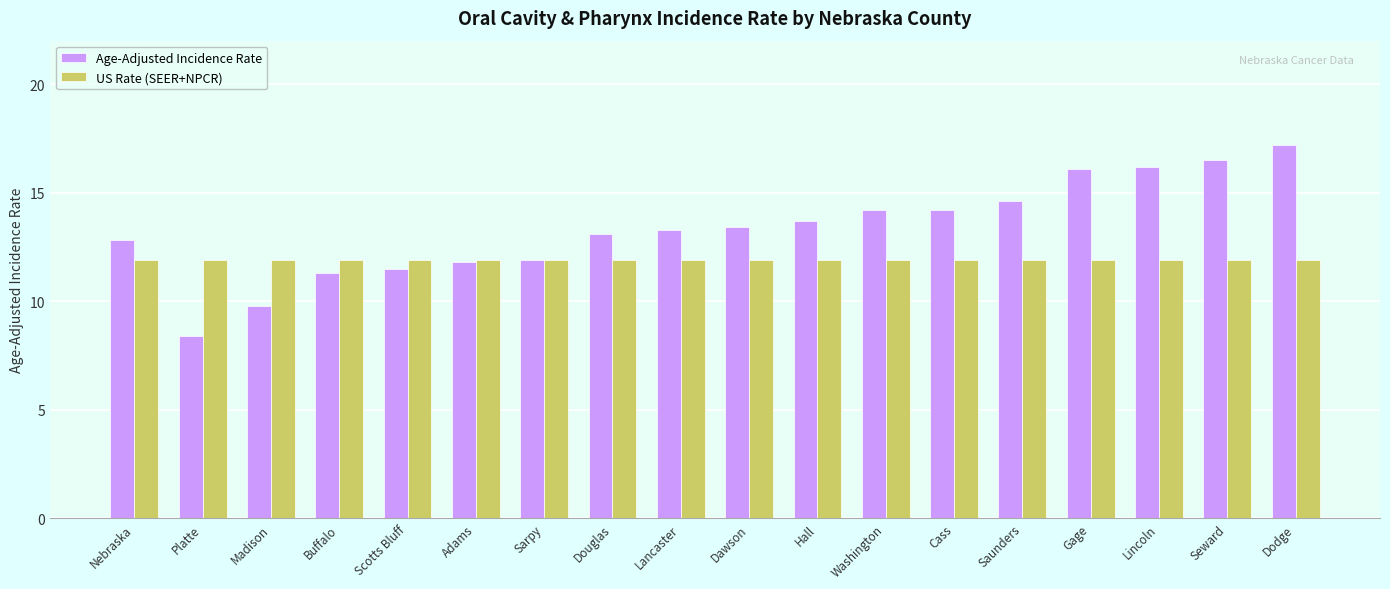

What is the spread (max minus min) of values at Dodge?

5.3